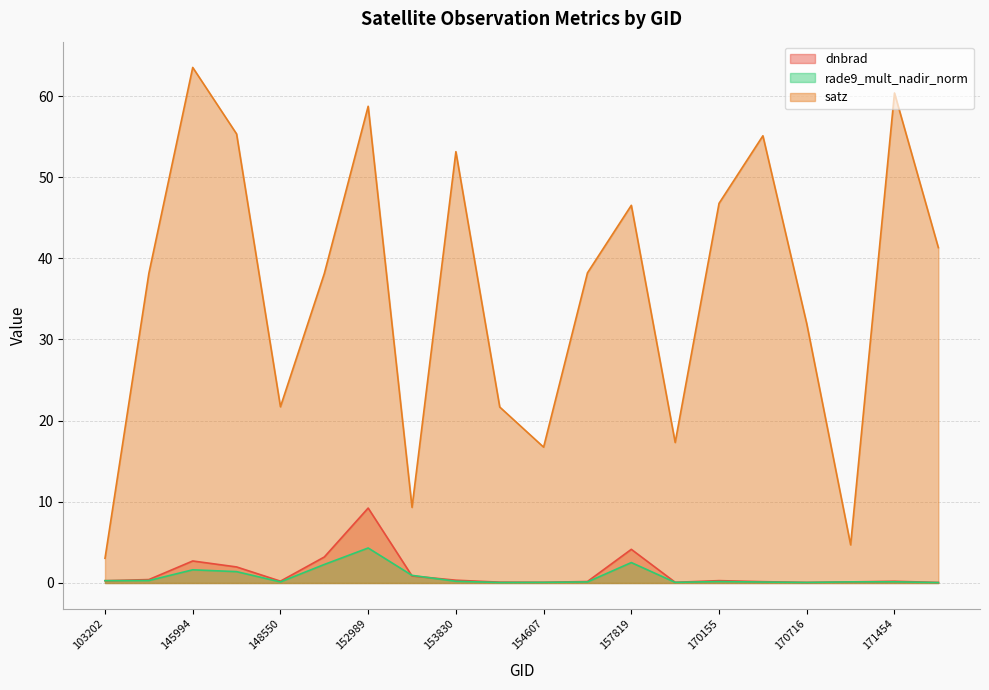

Where do dnbrad and rade9_mult_nadir_norm first cross each other?

152989 and 153478